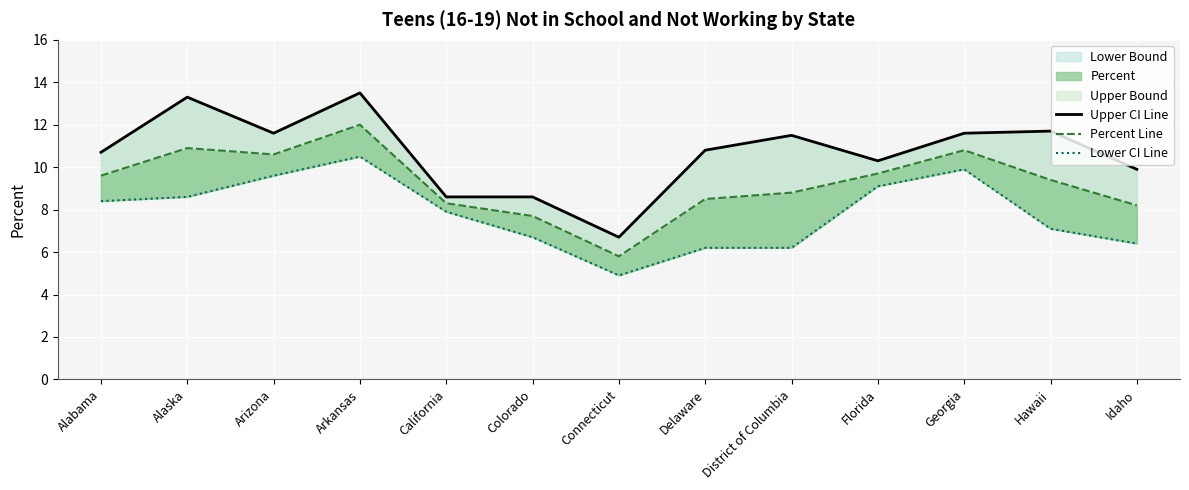

Which series has the largest total across all categories?

Upper CI Line